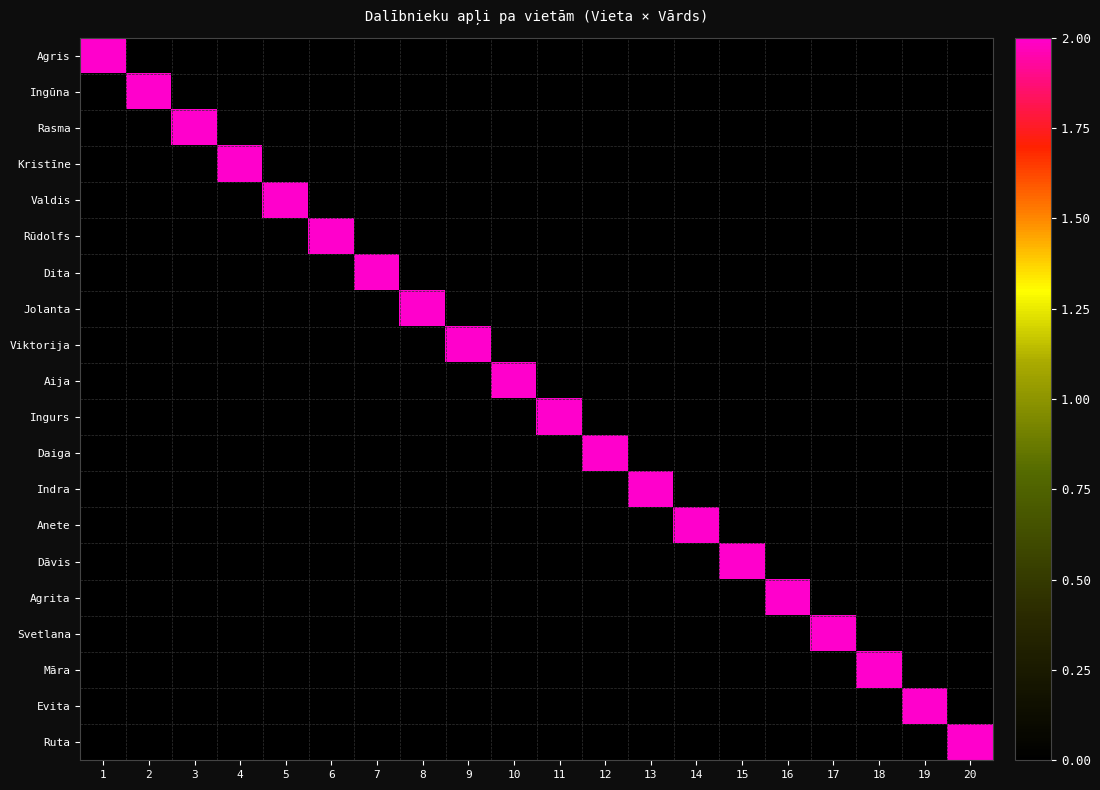

At which category does the chart reach its peak across all series?

1